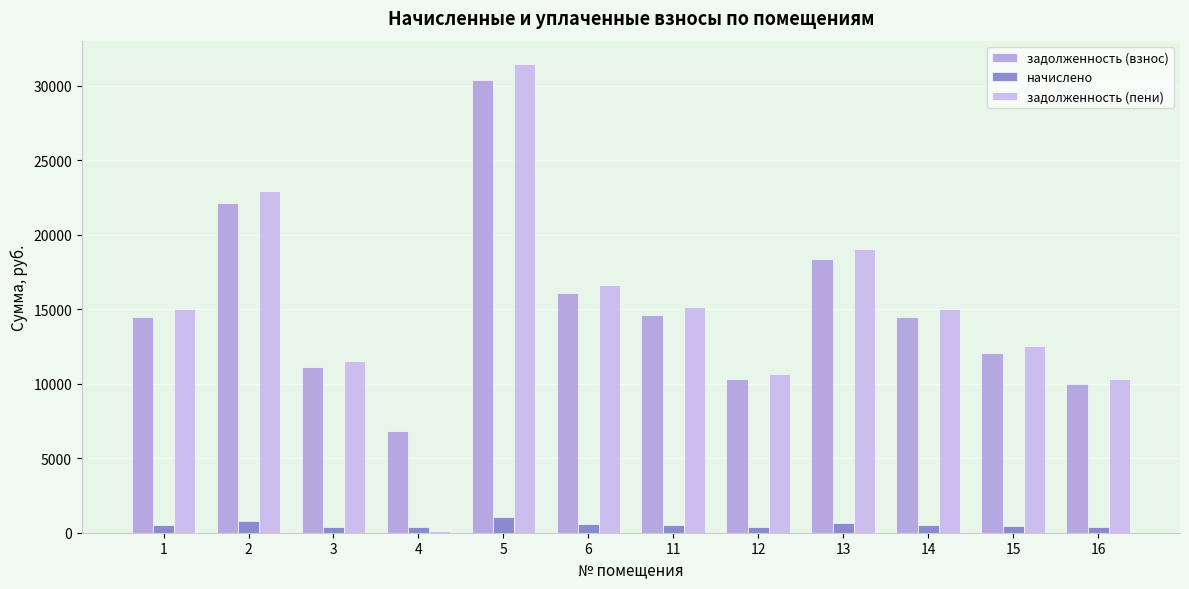

What is the minimum value shown in the chart?

132.6